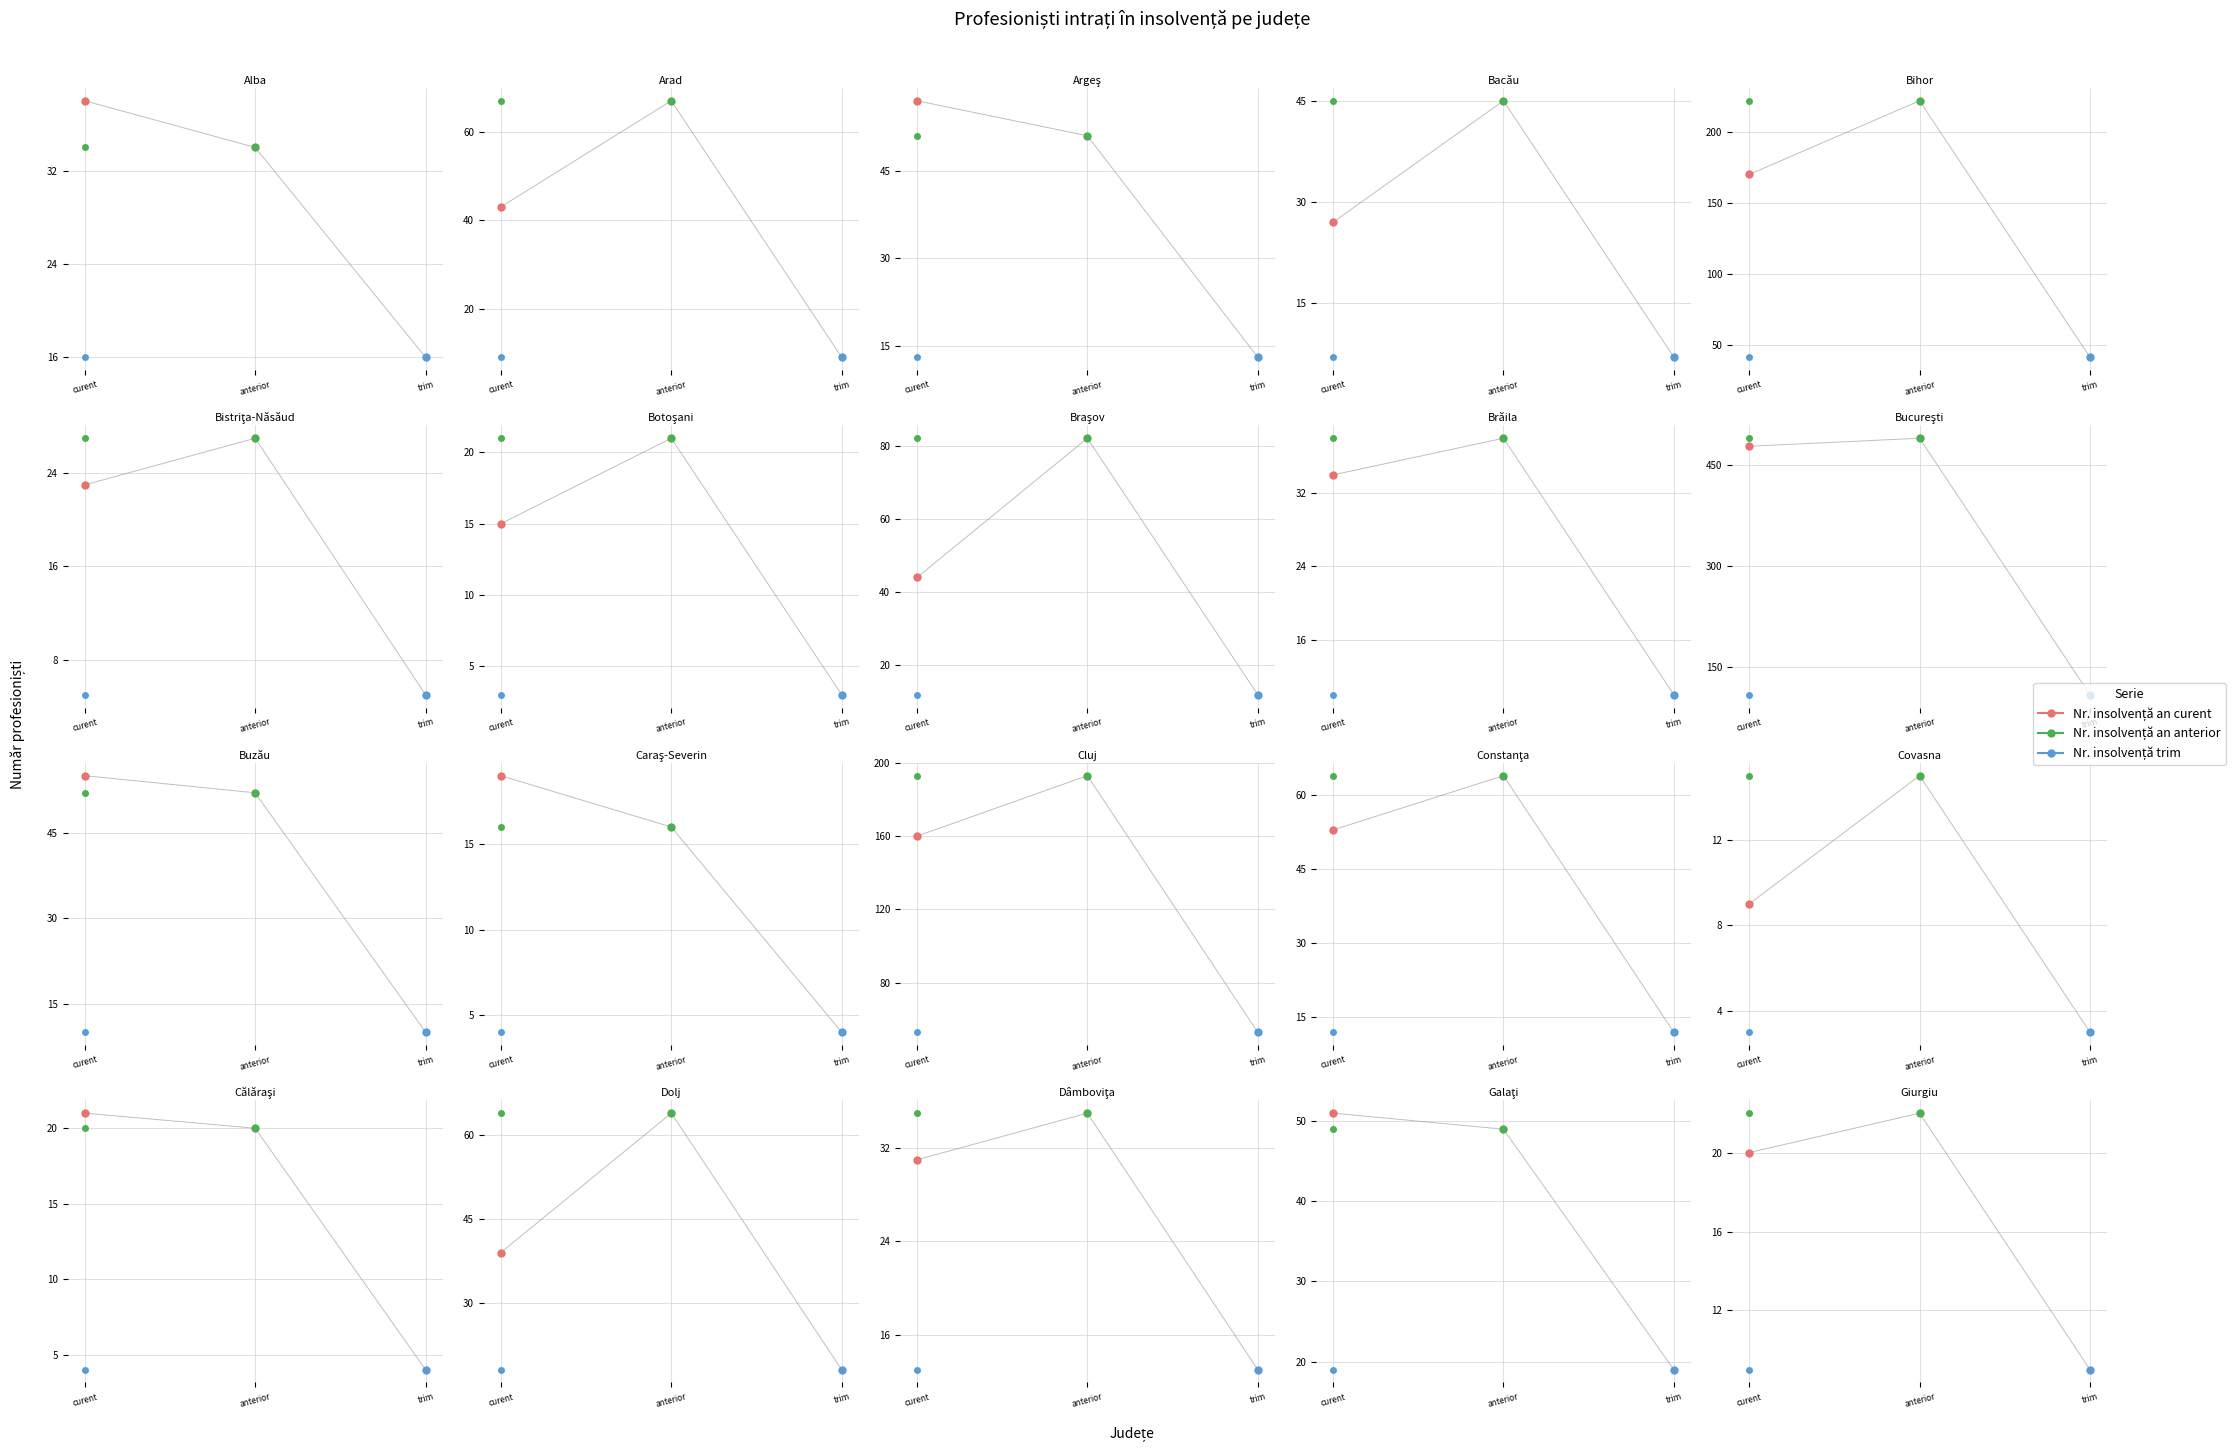

True or false: Nr. insolvență an anterior has a value of 19 at Bacău.

False